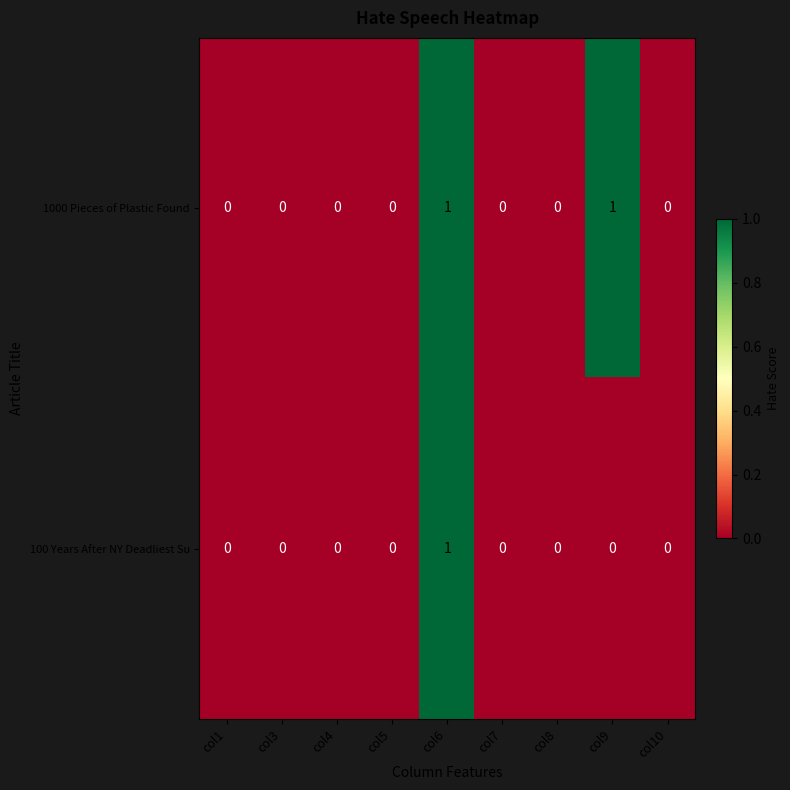

The value of 1000 Pieces of Plastic Found at col9 is 1. True or false?

True